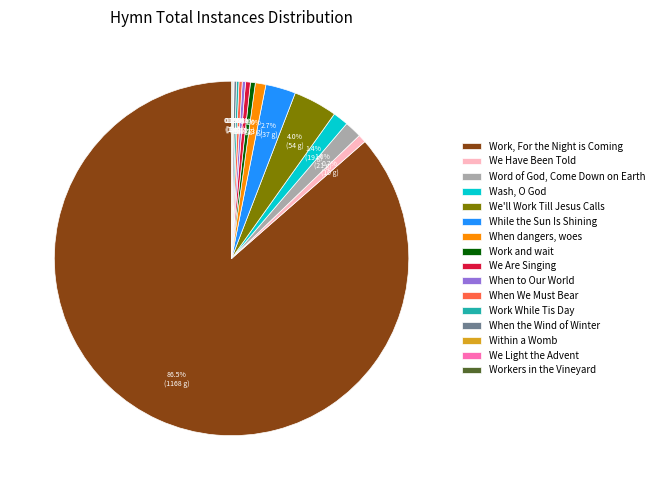

Which slice represents more than half of the pie?

Work, For the Night is Coming